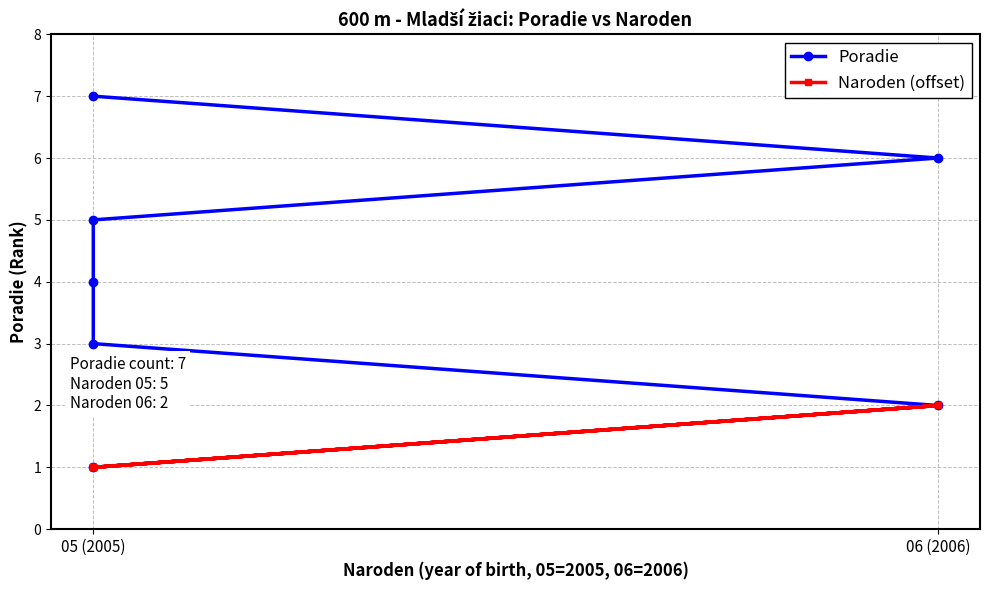

List the series in order of their overall mean, highest first.

Poradie, Naroden (offset)